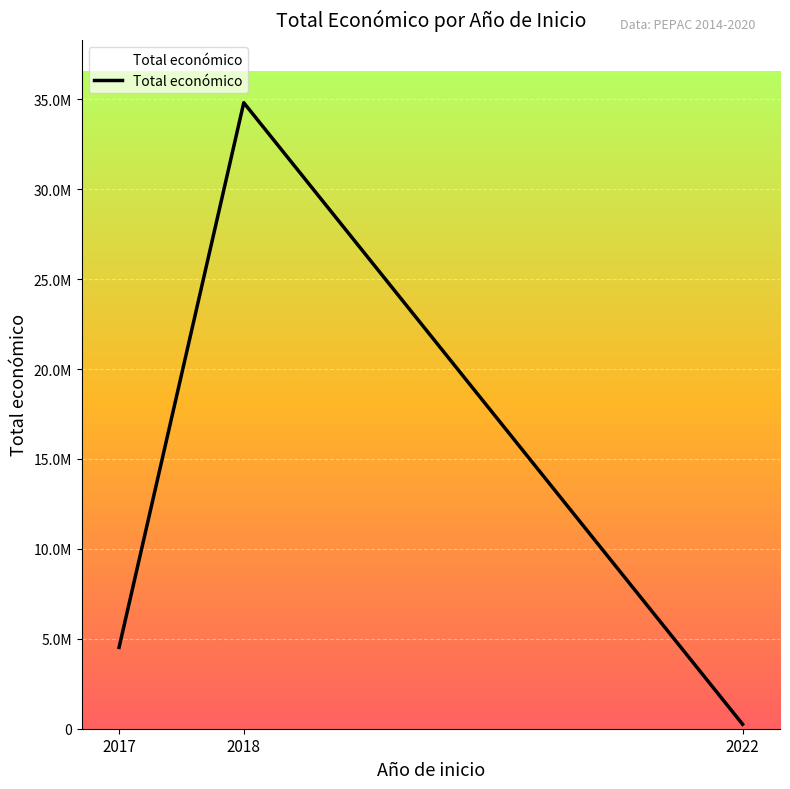

Does the chart have visible grid lines?

Yes